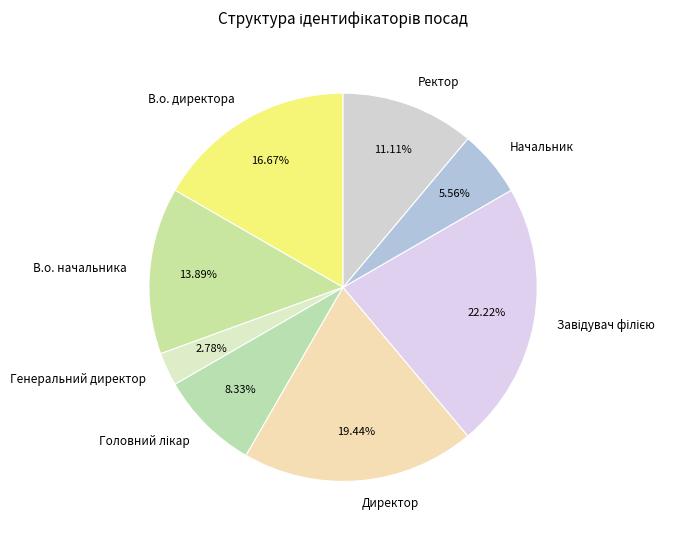

What is the ratio of the value at Начальник to the value at В.о. директора?

0.3